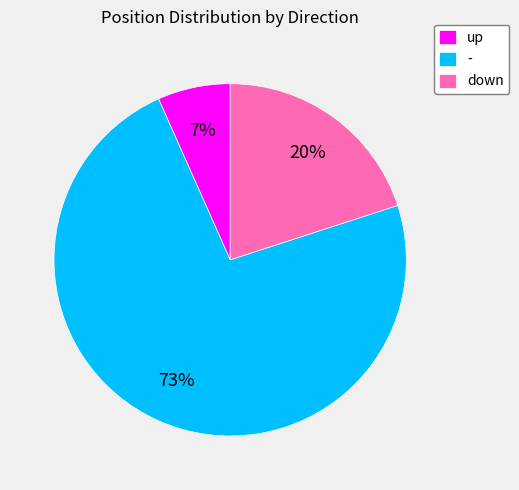

Is the sum of - and up greater than half?

Yes